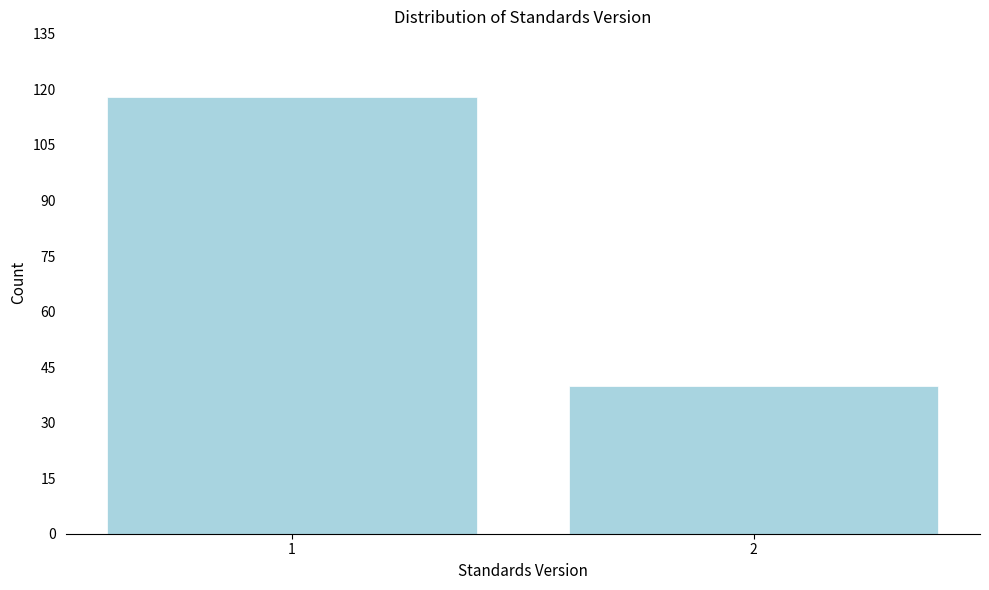

Reading left to right, list all the values displayed in this chart.

118	40